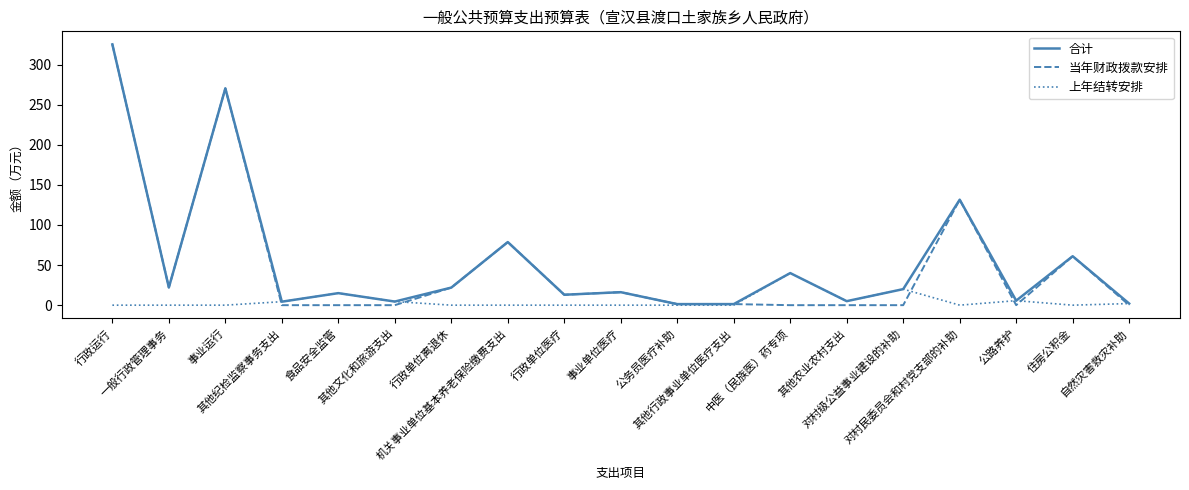

Between 事业运行 and 中医（民族医）药专项, which series saw the biggest shift?

当年财政拨款安排